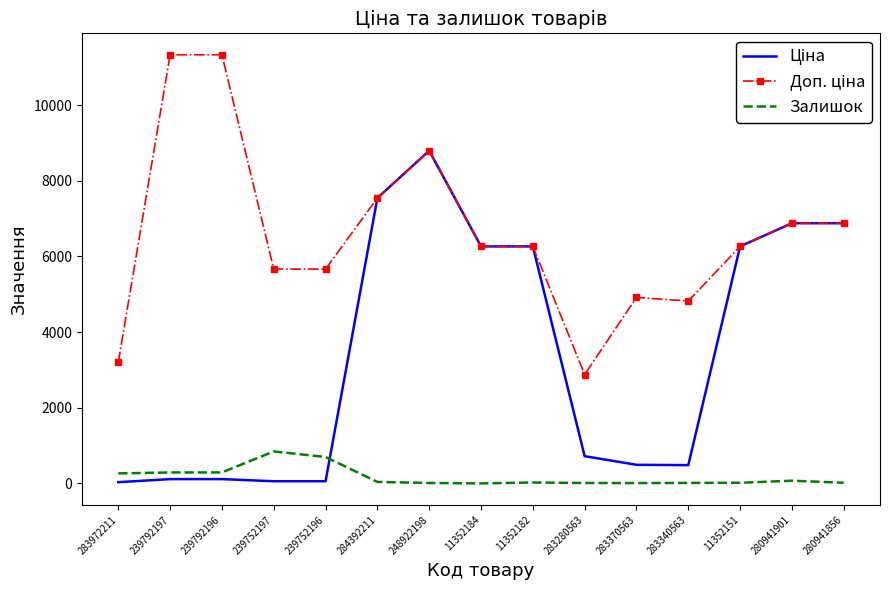

At which category is the sum across all series the highest?

248922198